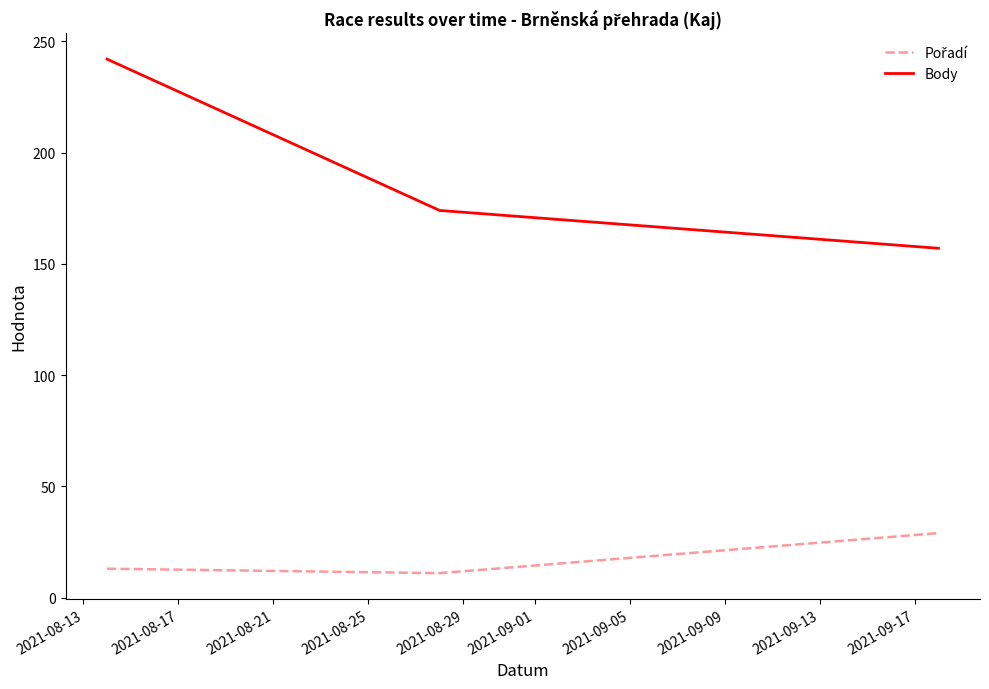

Which series has the largest range (max minus min)?

Body